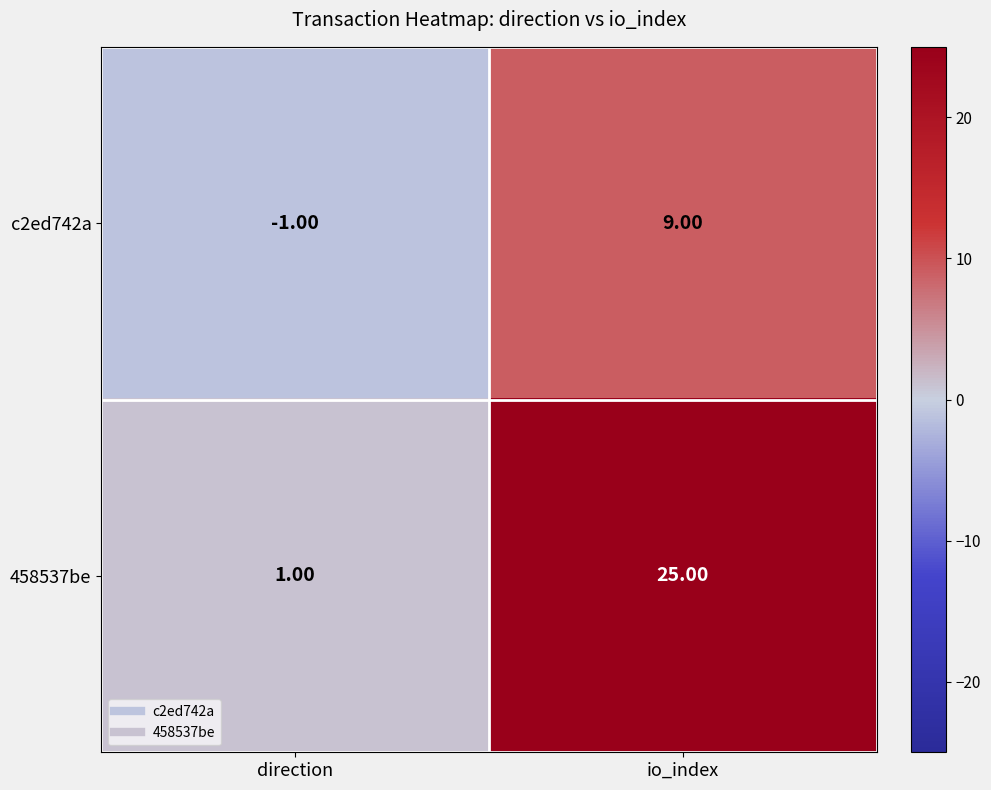

What is the sum of the 458537be values at direction and io_index?

26